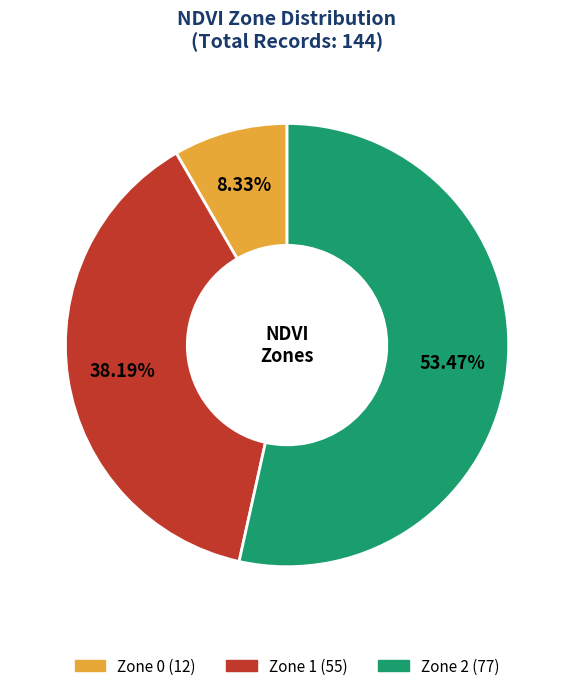

Rank the categories by value from lowest to highest.

Zone 0, Zone 1, Zone 2